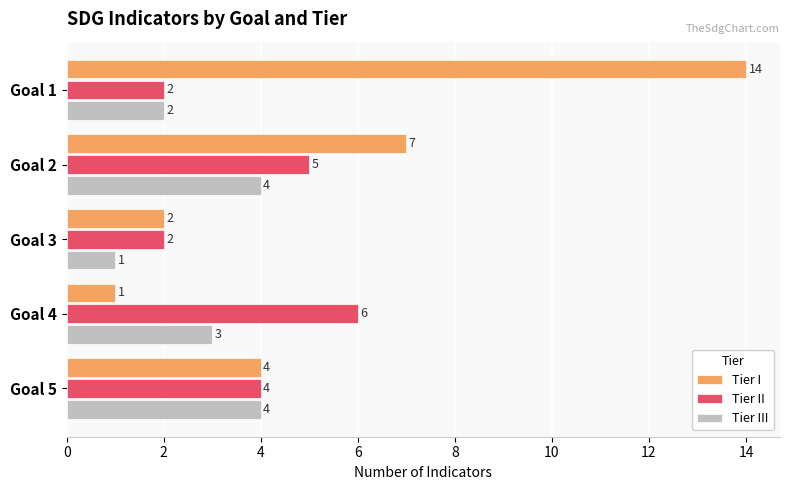

True or false: Tier II has a value of 2 at Goal 3.

True